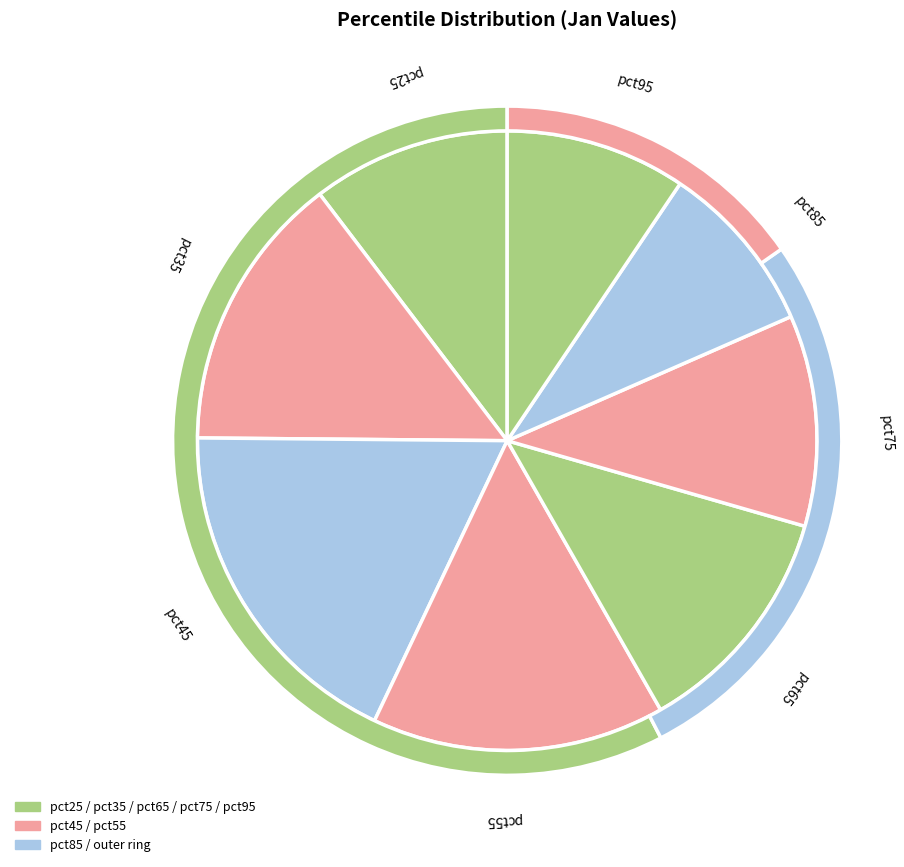

How many slices are in this pie chart?

8